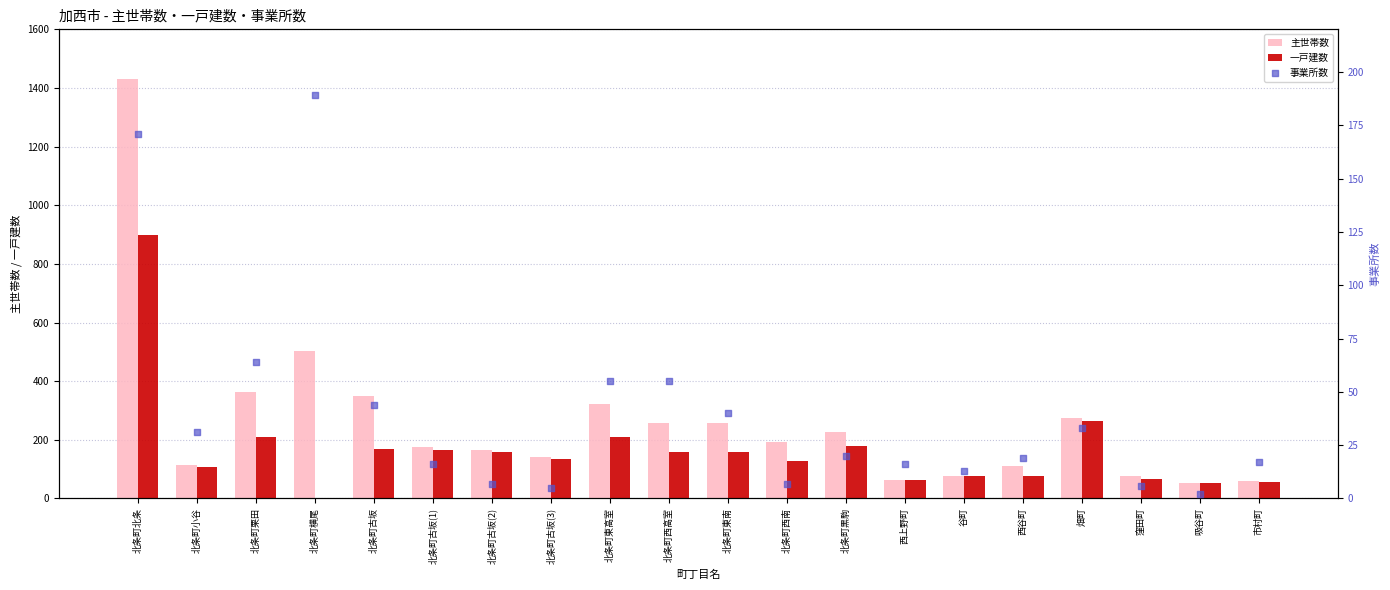

Which series contains the lowest Y value?

一戸建数